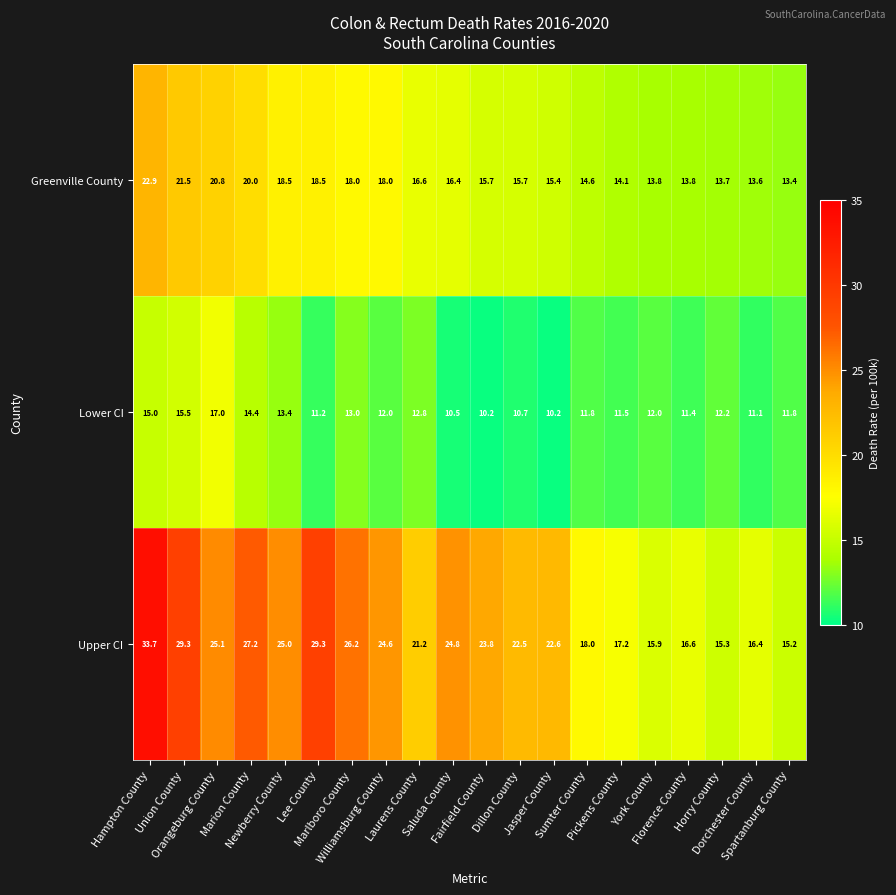

At how many categories does at least one series exceed 12?

20